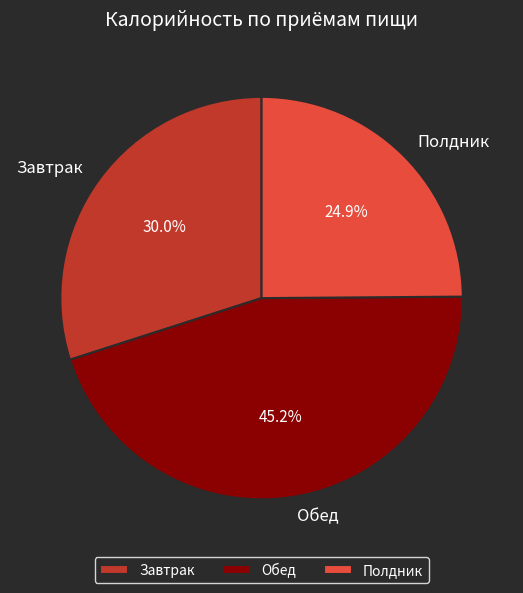

What is the smallest slice in the pie chart?

Полдник